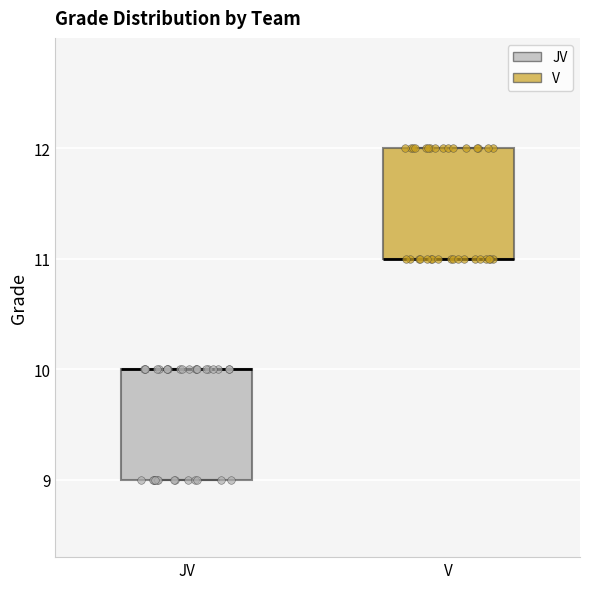

Where is the lower edge of the box for V on the y-axis? The values are not printed on the chart, so give them approximately, as read against the axis.

11